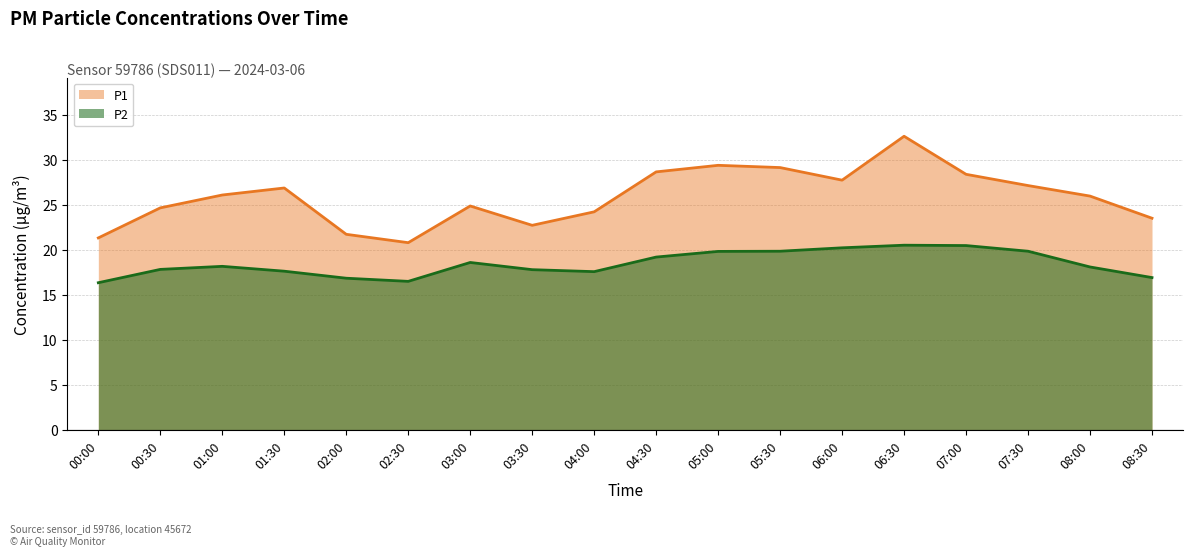

Rank the series by their average value, from highest to lowest.

P1, P2